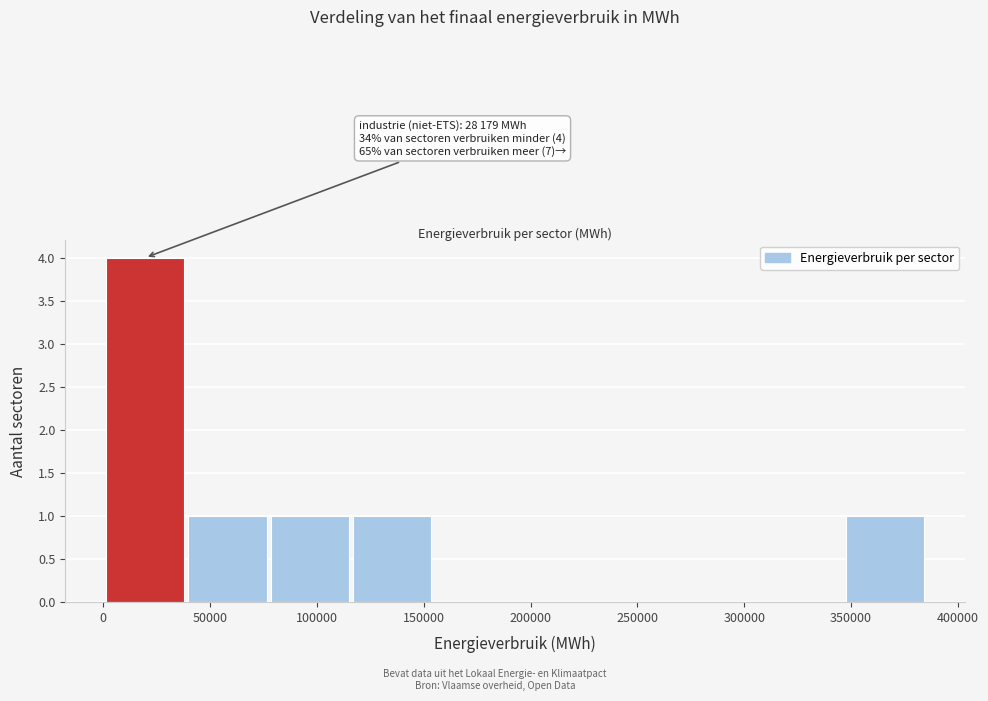

Over which range of the x-axis is the bar tallest?

0 to 40000